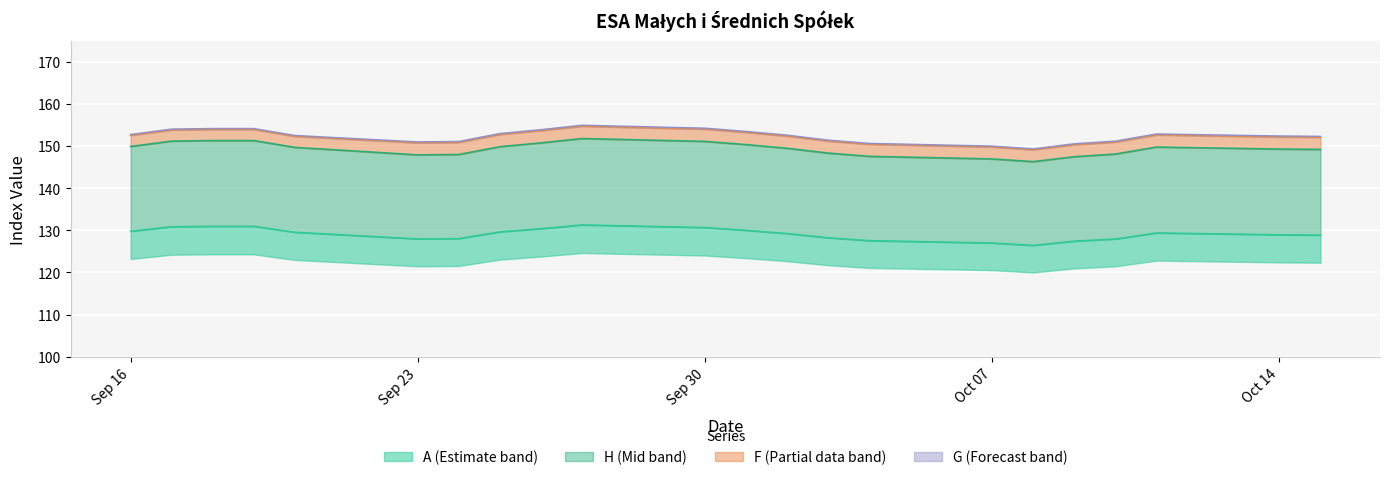

True or false: G (line) and F (line) intersect in this chart.

False